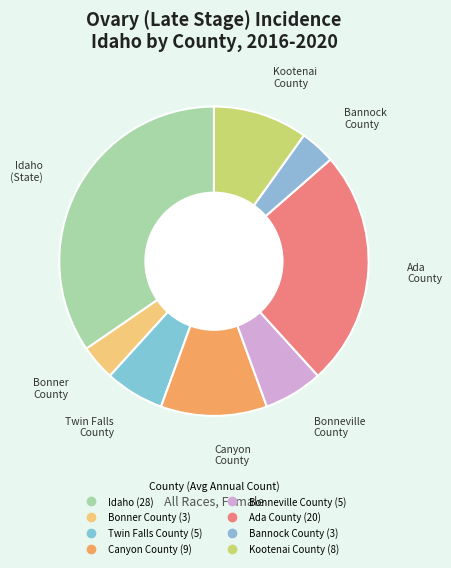

The Twin Falls County slice represents 1% of the pie. True or false?

False